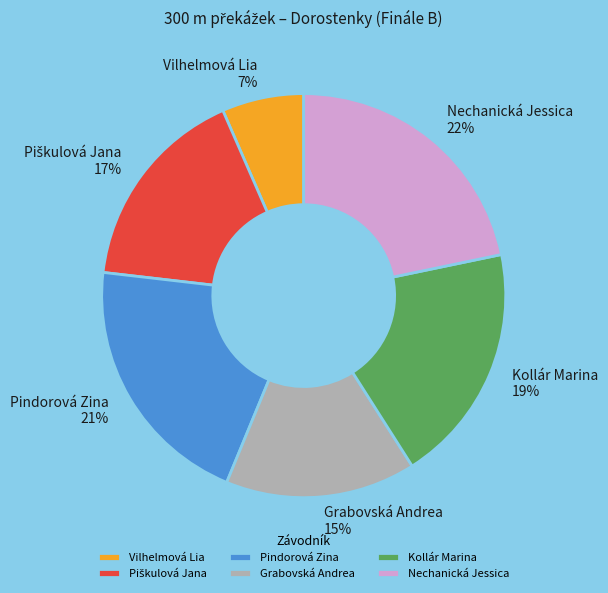

The Grabovská Andrea slice represents 15% of the pie. True or false?

True